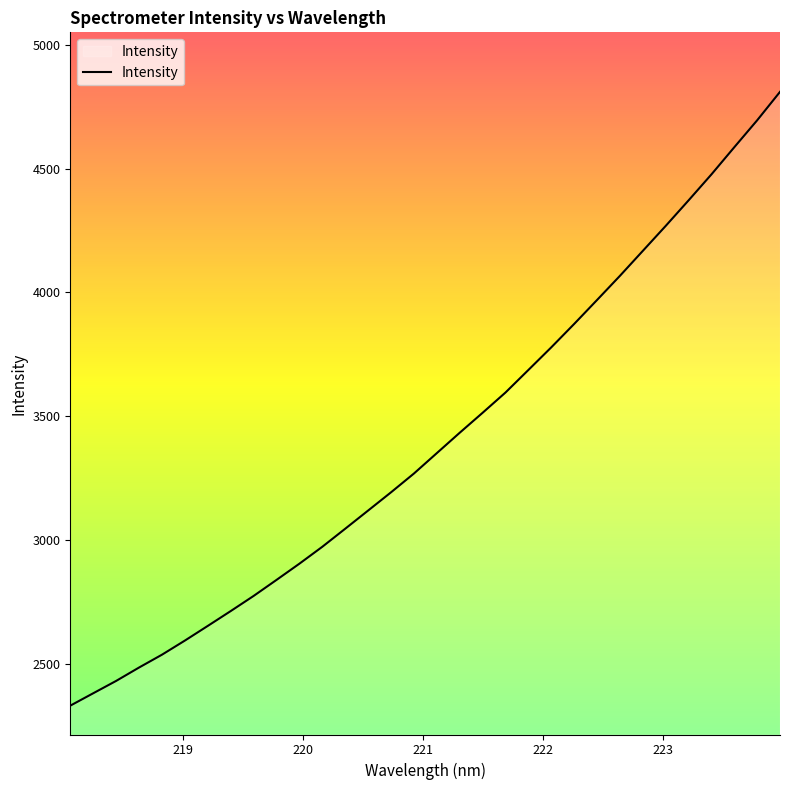

What is the smallest value displayed?

2330.1